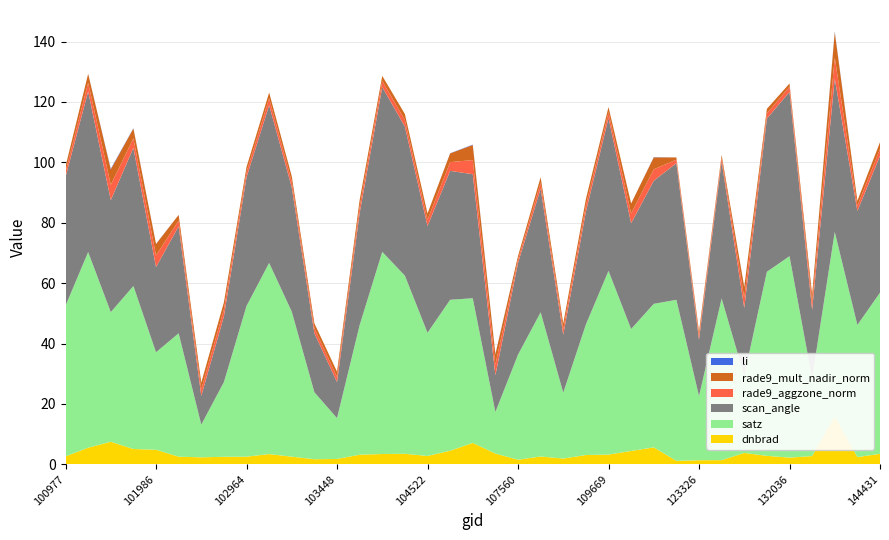

Reading left to right, extract all data points from this chart.

dnbrad: 2.6	5.5	7.5	5.1	4.8	2.5	2.3	2.5	2.5	3.4	2.5	1.7	1.8	3.2	3.4	3.5	2.8	4.5	7.1	3.6	1.5	2.6	1.9	3.1	3.2	4.4	5.6	1.2	1.4	1.4	3.8	2.8	2.2	2.7	15.9	2.4	3.5
satz: 49.9	64.8	42.9	54.0	32.3	40.9	10.8	24.7	49.9	63.3	48.0	22.2	13.5	42.9	66.9	59.0	40.8	50.0	47.9	13.8	34.8	47.8	21.8	43.2	60.8	40.4	47.5	53.3	21.2	53.5	25.5	61.0	66.7	25.8	61.1	43.7	53.4
scan_angle: 42.6	53.2	37.1	45.7	28.2	35.4	9.6	21.8	42.6	52.3	41.2	19.5	11.9	37.1	54.6	49.4	35.3	42.7	41.1	12.2	30.3	41.0	19.2	37.3	50.6	35.0	40.8	45.2	18.7	45.4	22.4	50.7	54.4	22.6	50.8	37.7	45.3
rade9_aggzone_norm: 1.8	2.9	5.1	3.2	3.8	1.9	2.2	2.3	1.8	2.2	1.9	1.7	1.7	2.2	2.1	2.2	2.1	2.9	4.7	3.5	1.2	2.0	1.9	2.1	1.9	3.3	3.8	1.2	1.4	1.3	3.5	1.8	1.7	2.6	7.0	1.7	2.3
rade9_mult_nadir_norm: 1.7	2.9	5.1	3.3	3.8	1.9	2.2	2.3	1.6	1.9	1.8	1.6	1.7	2.2	1.7	2.0	2.1	2.9	5.0	3.5	1.2	1.8	1.8	2.1	1.7	3.3	3.9	0.7	1.3	0.9	3.5	1.5	1.1	2.5	8.4	1.6	2.2
li: 0.0	0.0	0.2	0.1	0.1	0.0	0.0	0.0	0.0	0.0	0.0	0.0	0.0	0.0	0.0	0.0	0.0	0.0	0.1	0.1	0.0	0.0	0.0	0.0	0.0	0.0	0.1	0.0	0.0	0.0	0.0	0.0	0.0	0.0	0.2	0.0	0.0